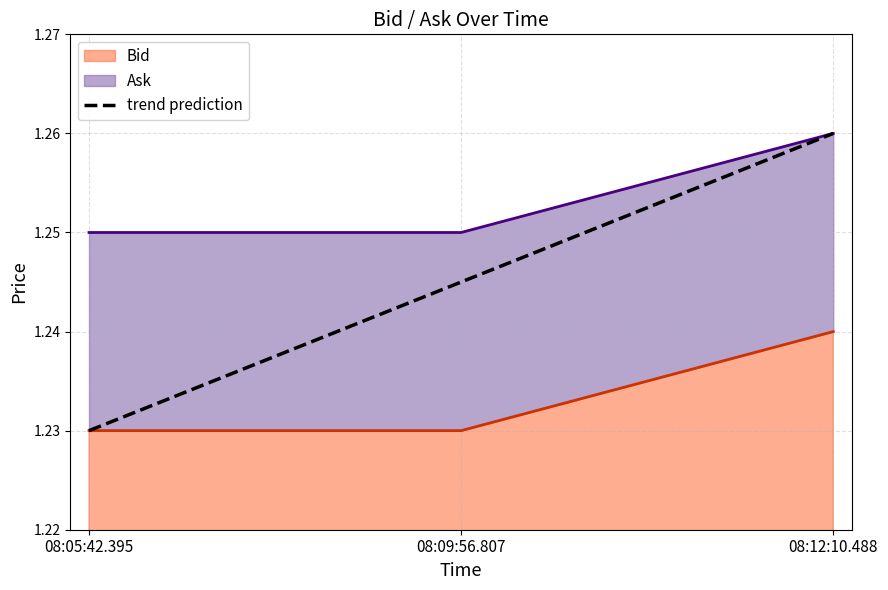

What is the approximate value at 08:09:56.807?

1.2